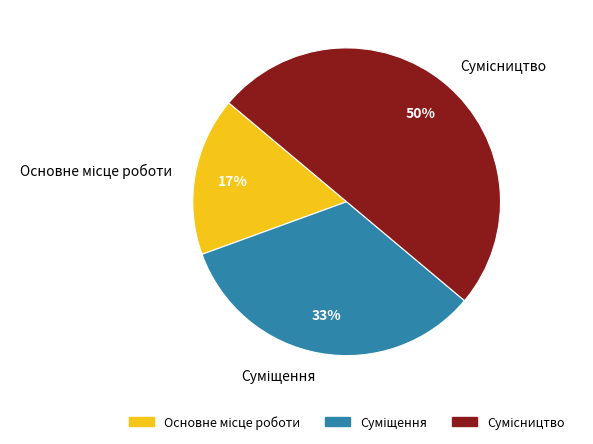

To the nearest percent, what is the difference between the largest and smallest slice percentages?

33%